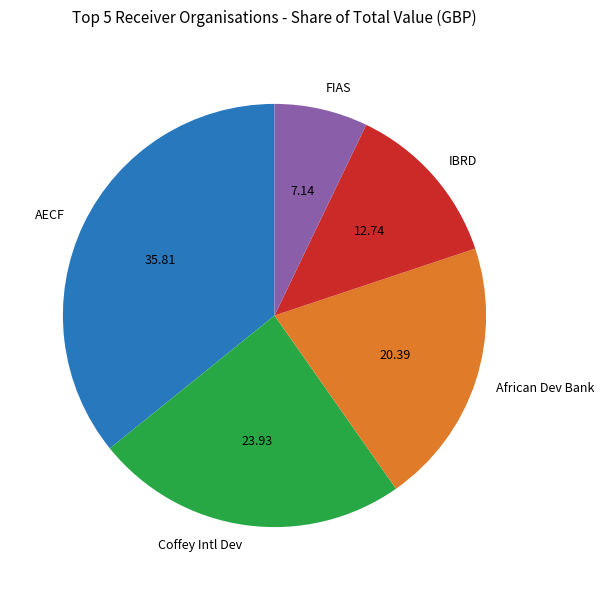

How many segments does this pie chart have?

5